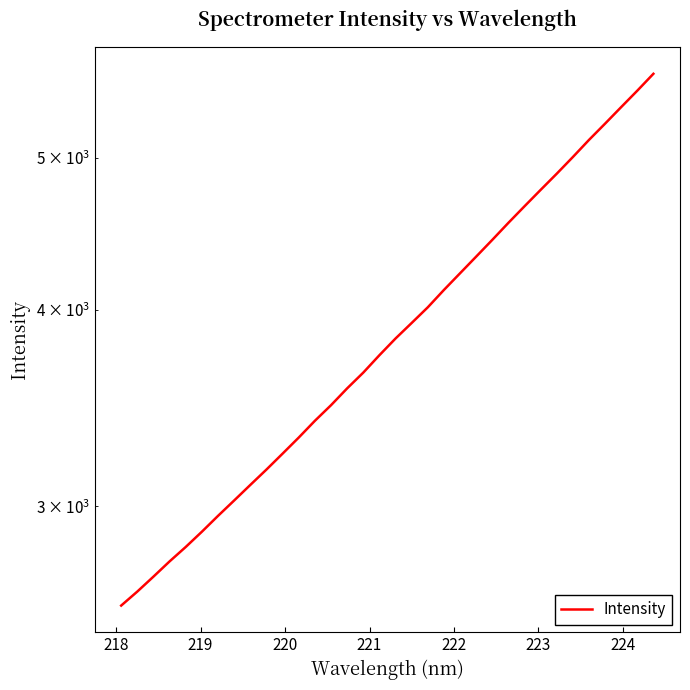

What is the value of the 11th point from the left?

3241.0